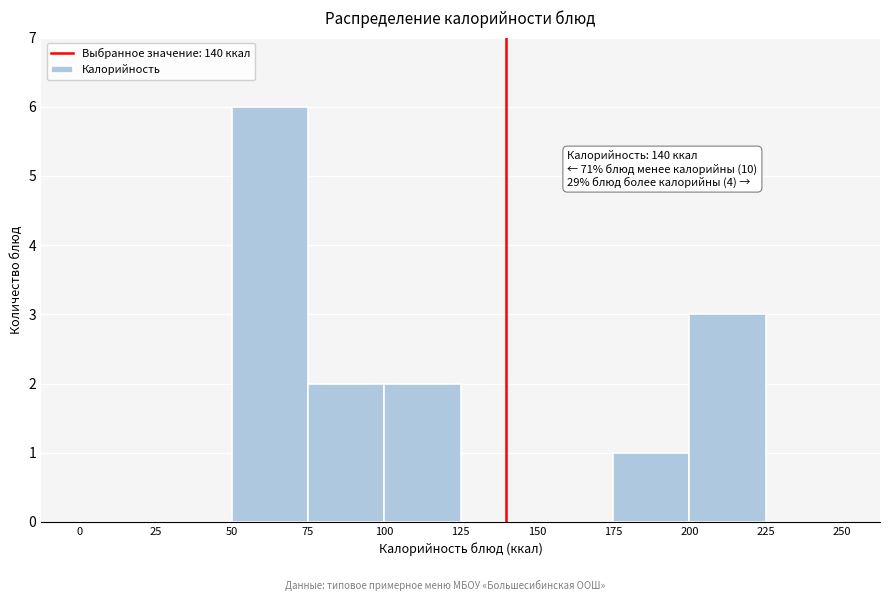

Over which range of the x-axis is the bar tallest?

50 to 75